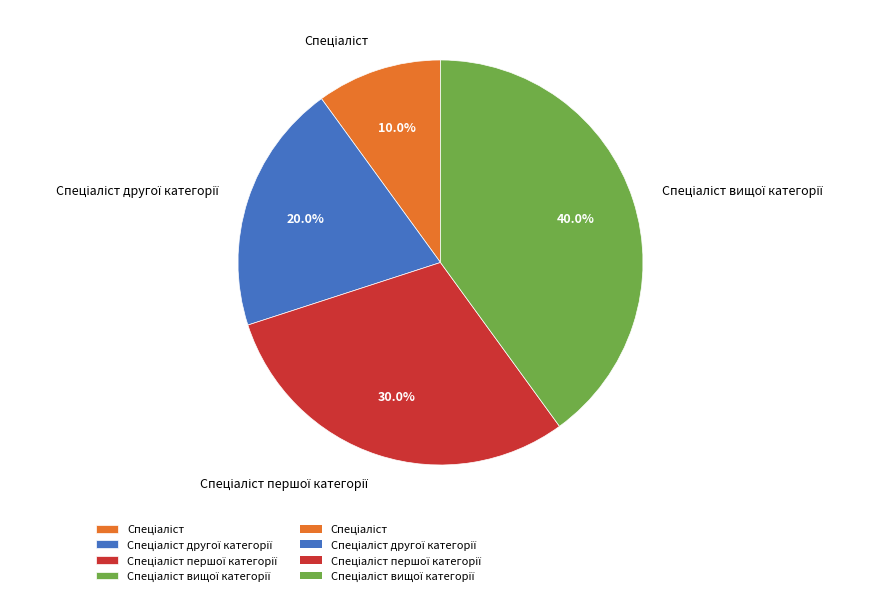

Is there a majority slice in this chart?

No